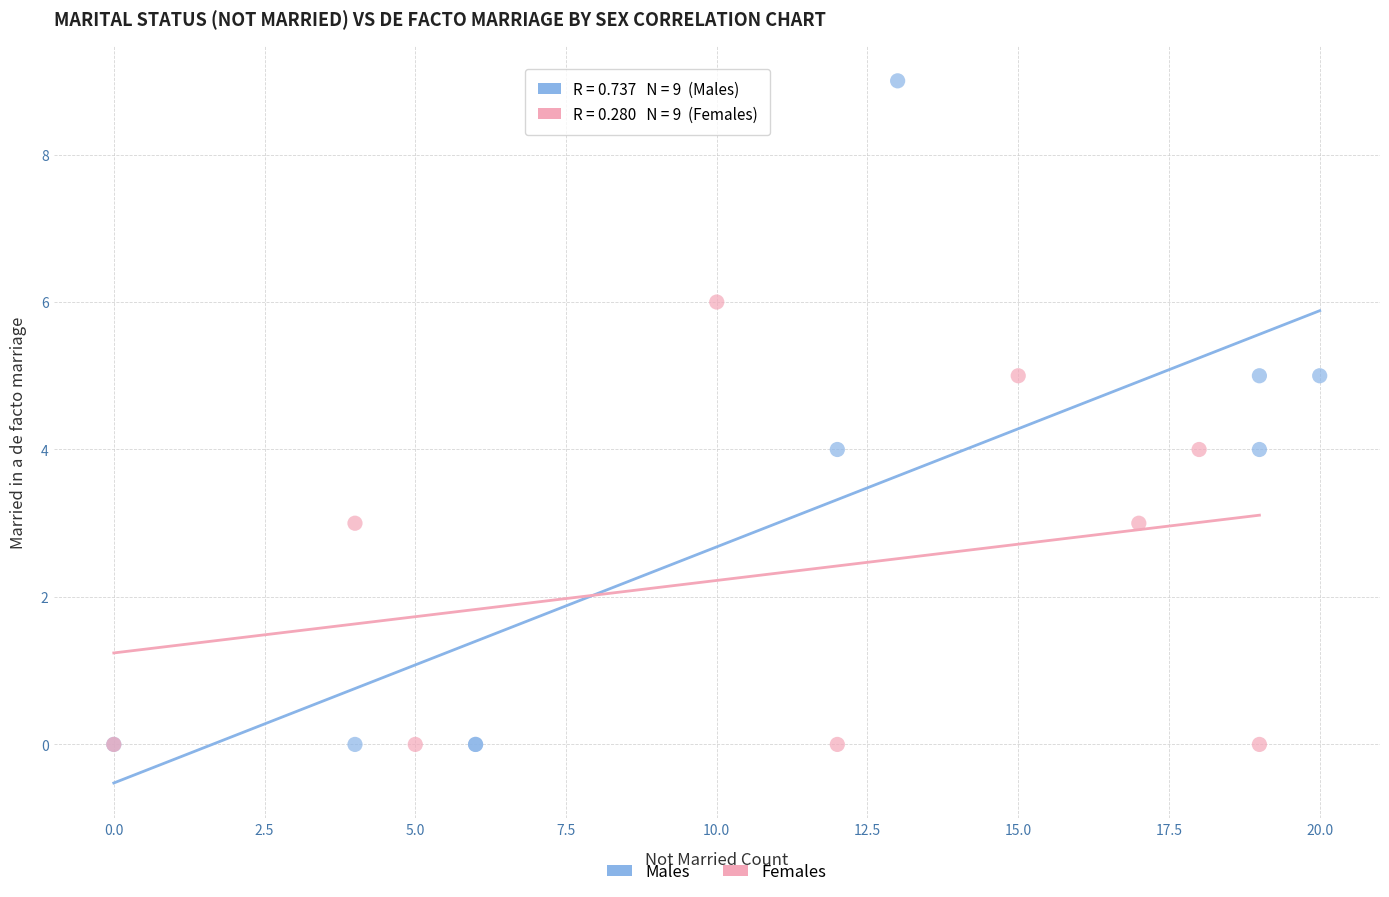

Which series has the widest spread of Y values?

Males